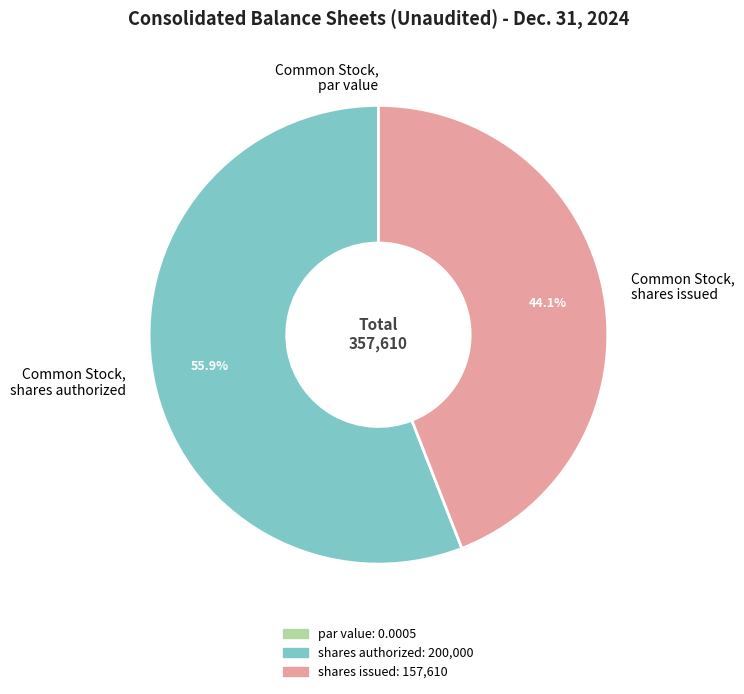

To the nearest percent, what portion does Common Stock, shares authorized represent?

56%